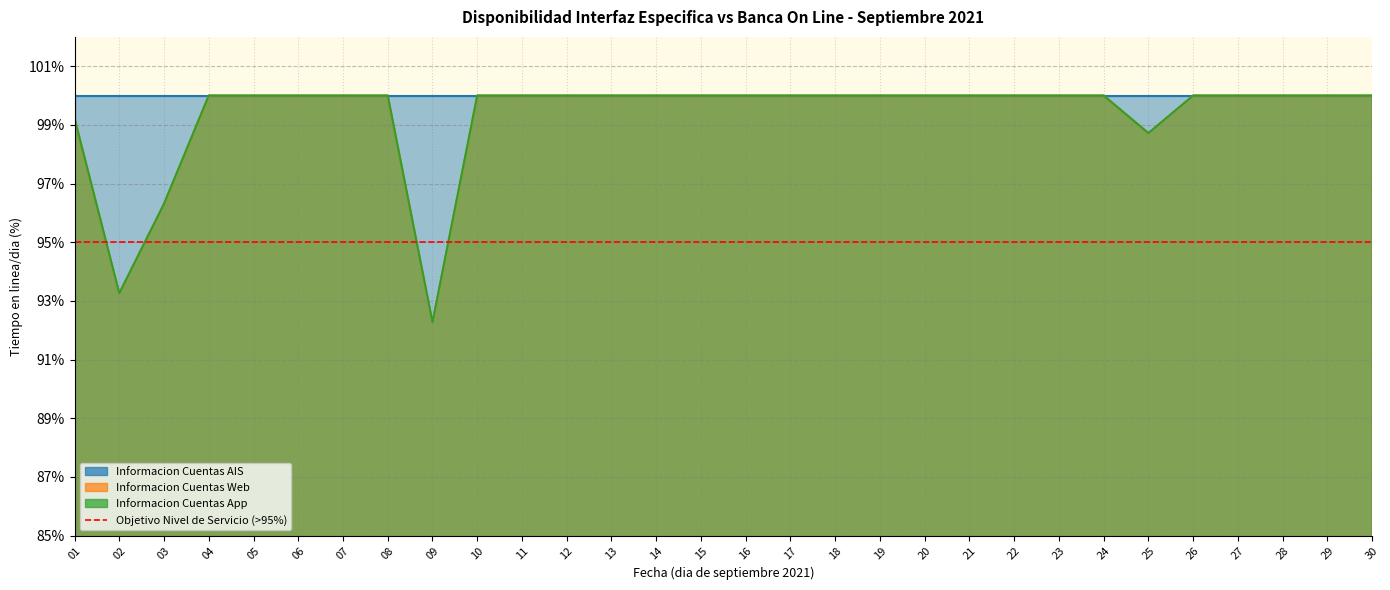

Count the Informacion Cuentas App values in the range 100 to 101.

25